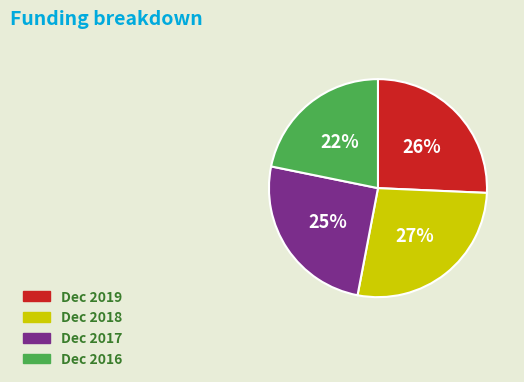

To the nearest percent, what is the difference between the largest and smallest slice percentages?

5%